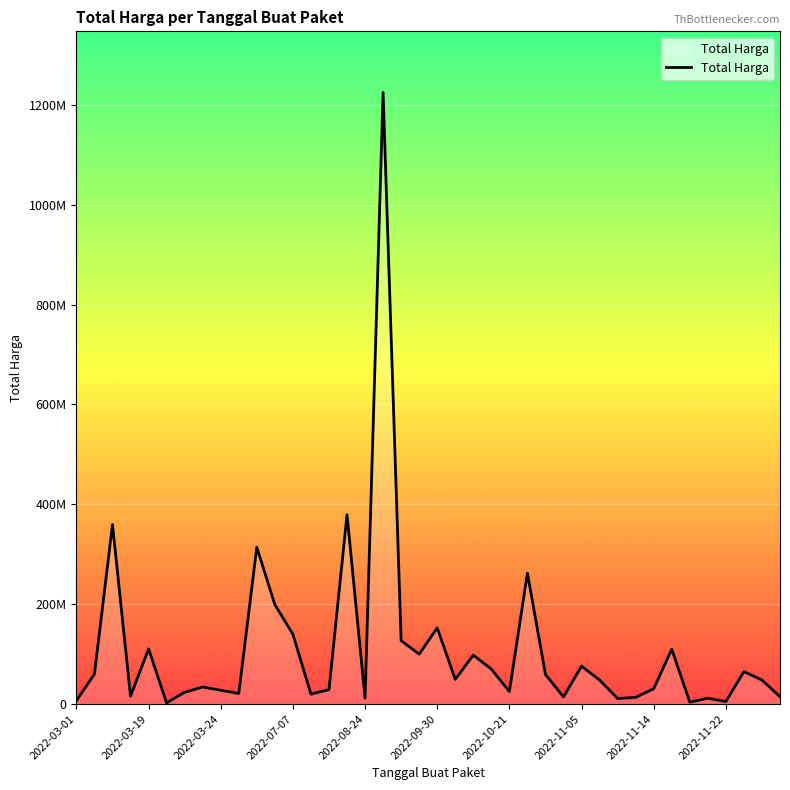

Reading left to right, what are all the values shown in this chart?

6936000	59935000	359500000	15787200	110389990	2395750	23680800	34132505	27720000	21231000	314121780	199200000	139800000	19950000	29000000	379075000	12000000	1224682000	127000000	100000000	152477000	49478000	98000000	70000000	25200000	262118150	59375000	14400000	75920000	48140000	11100000	13442000	30800000	110000000	3825000	11800000	5093000	65000000	48140000	14750000